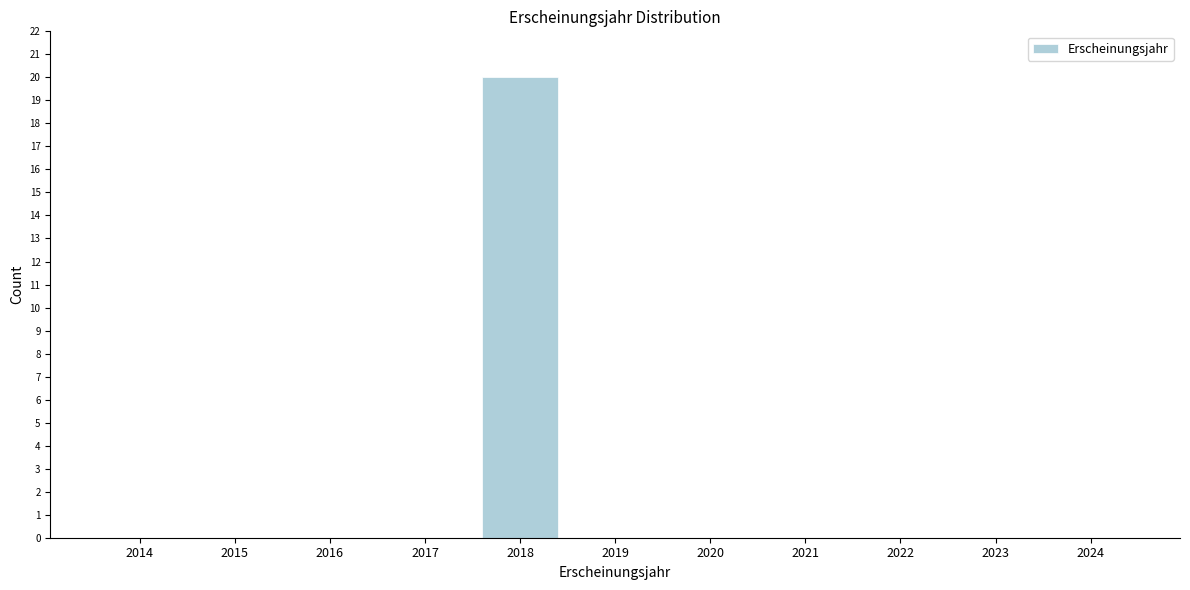

Reading left to right, what are all the values shown in this chart?

2014=0	2015=0	2016=0	2017=0	2018=20	2019=0	2020=0	2021=0	2022=0	2023=0	2024=0